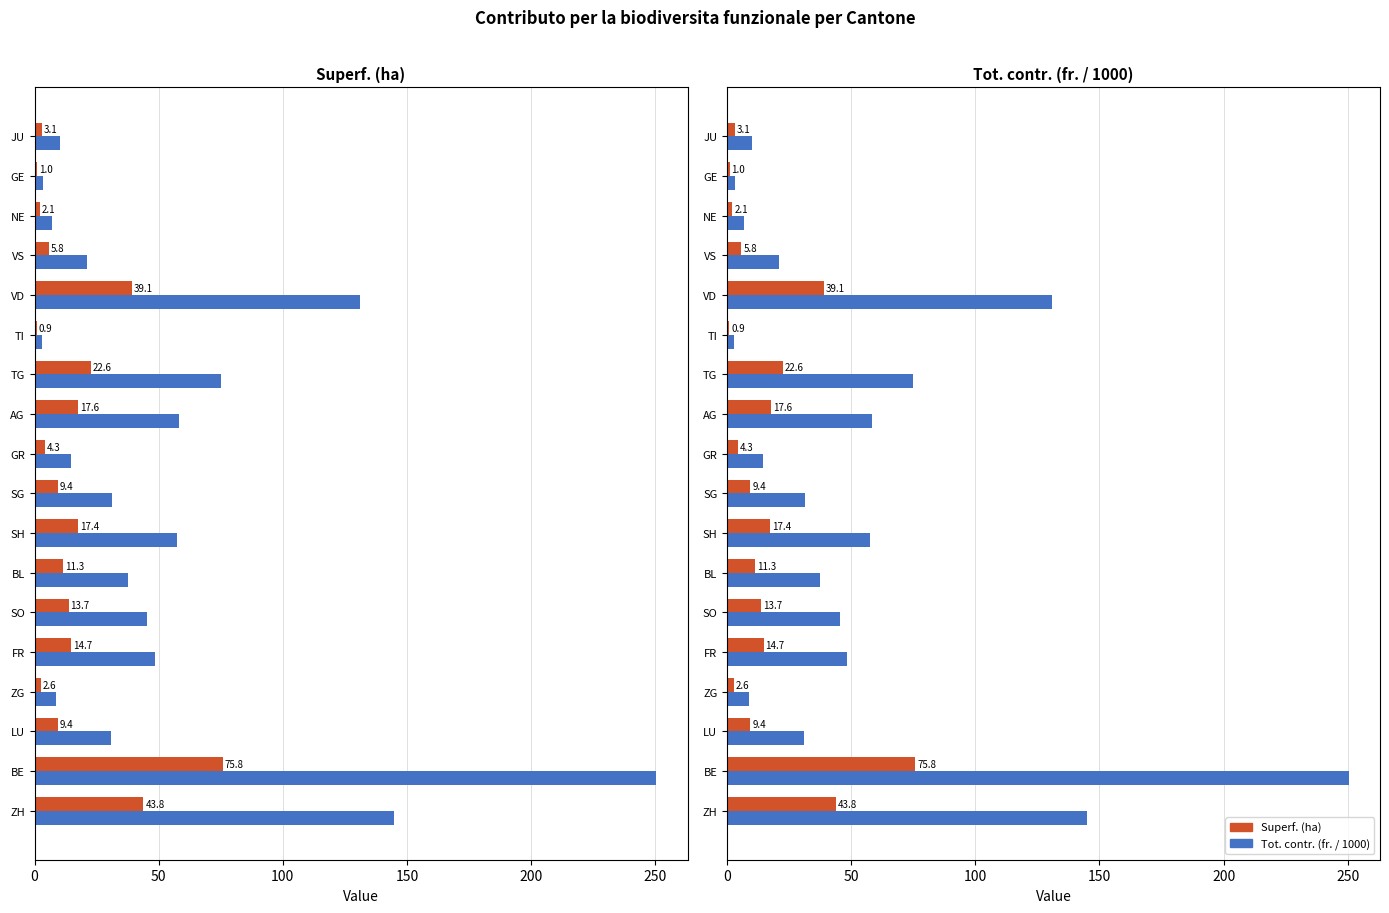

Reading left to right, extract all data points from this chart.

Superf. (ha): 43.8	75.8	9.4	2.6	14.7	13.7	11.3	17.4	9.4	4.3	17.6	22.6	0.9	39.1	5.8	2.1	1.0	3.1
Tot. contr. (fr. / 1000): 144.9	250.5	31.0	8.7	48.4	45.4	37.5	57.4	31.2	14.6	58.3	75.0	2.8	131.1	21.0	6.9	3.3	10.2